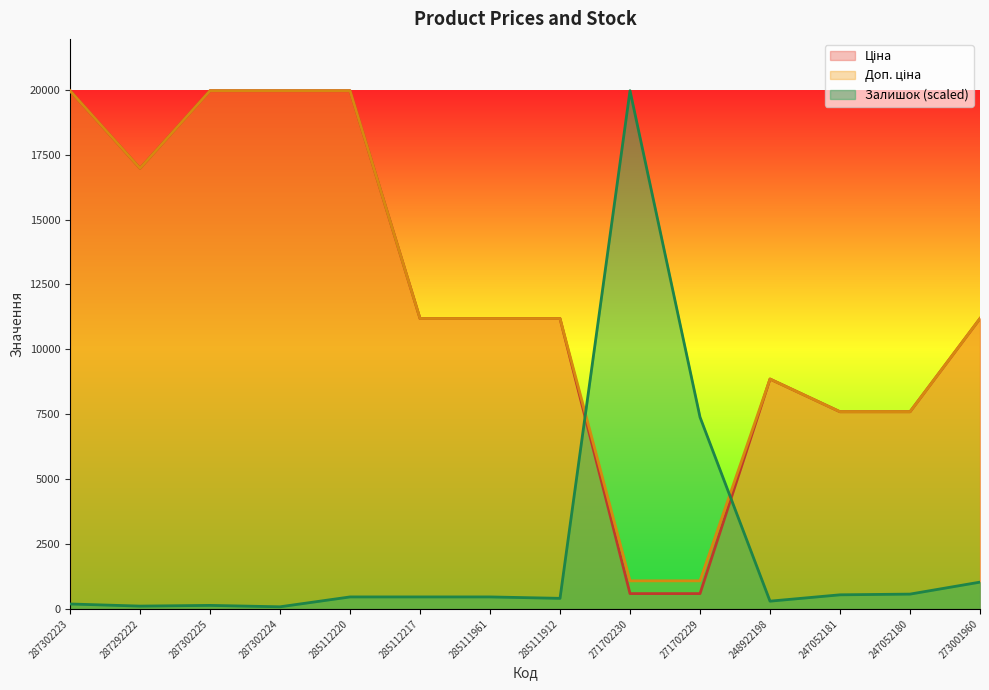

Rank the series at 271702230 from highest to lowest value.

Залишок, Доп. ціна, Ціна